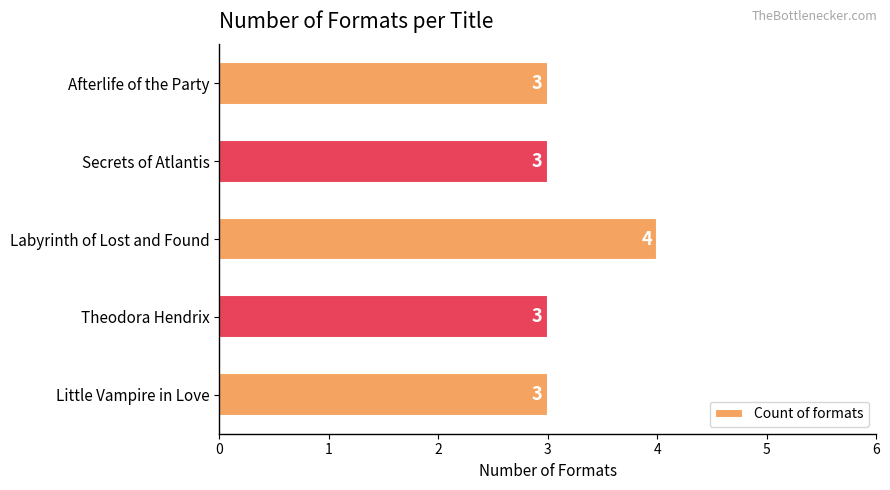

How many bars are there in total?

5